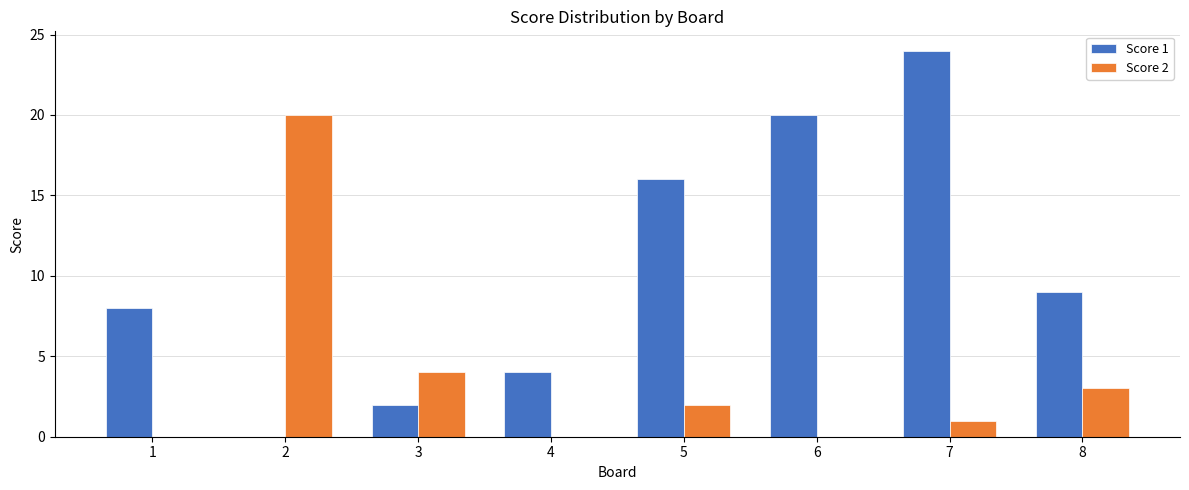

Which series changed the most between 3 and 6?

Score 1